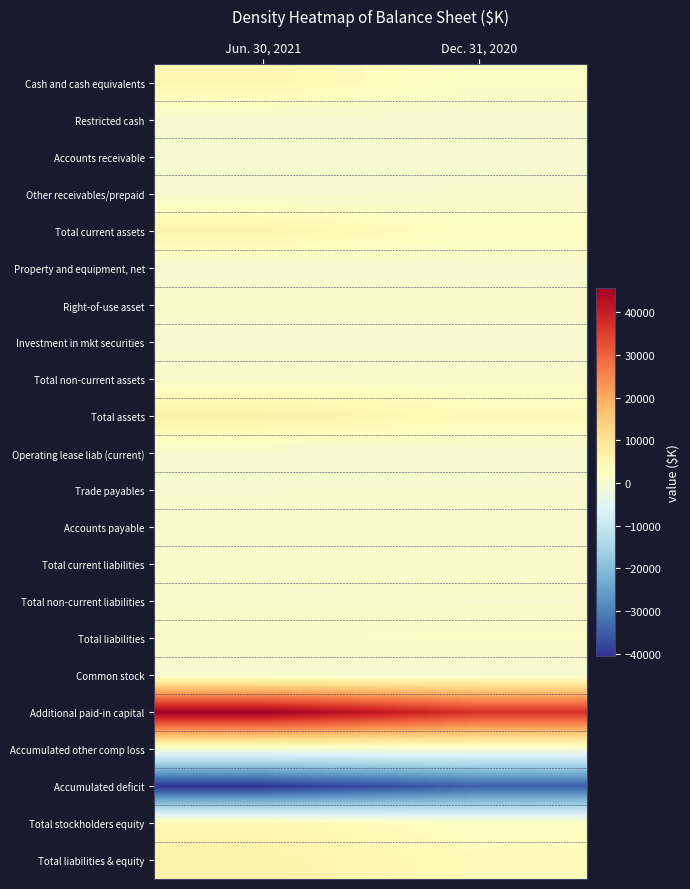

Which series has the largest total across all categories?

Additional paid-in capital